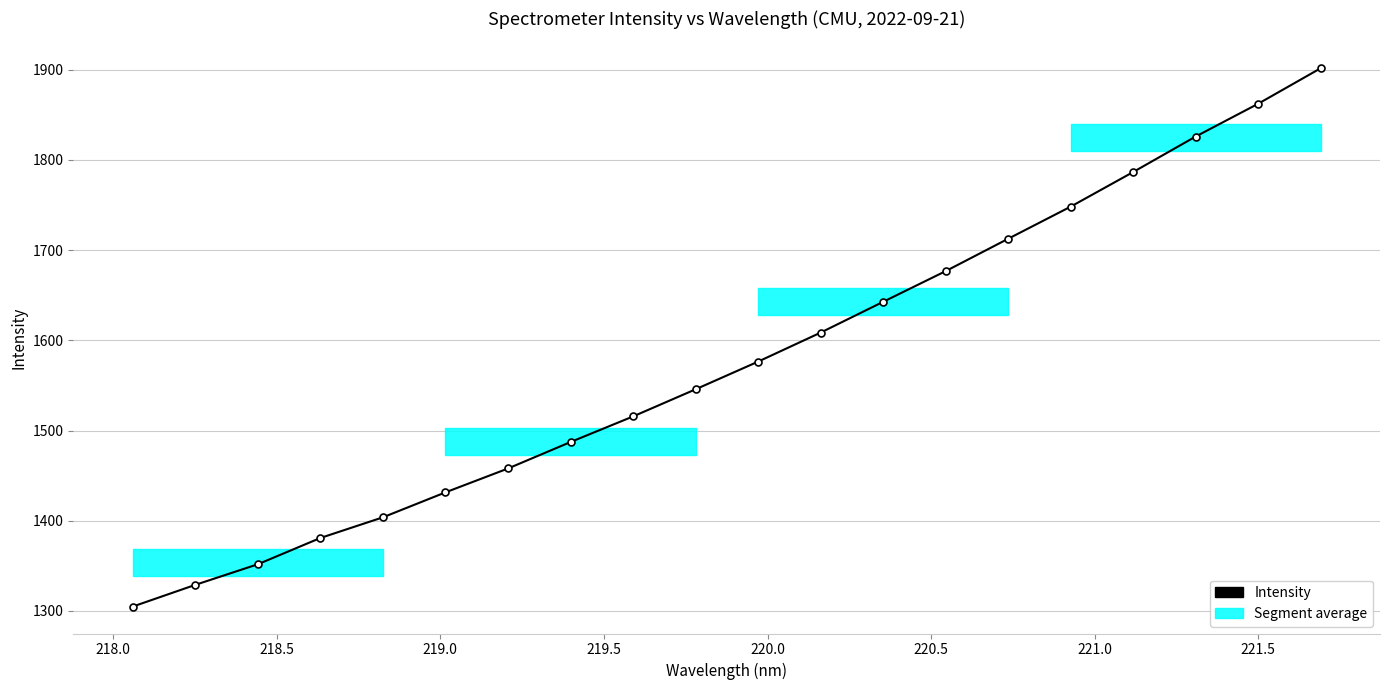

What is the greatest value displayed?

1901.6